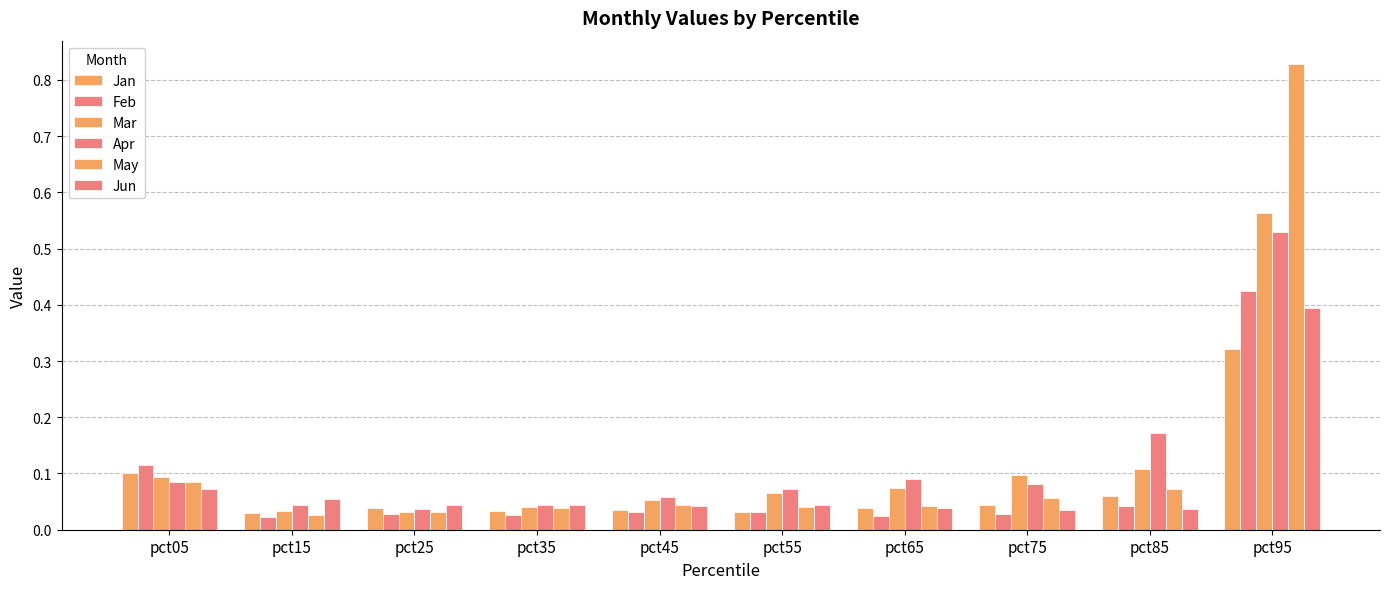

Rank the series at pct95 from highest to lowest value.

May, Mar, Apr, Feb, Jun, Jan